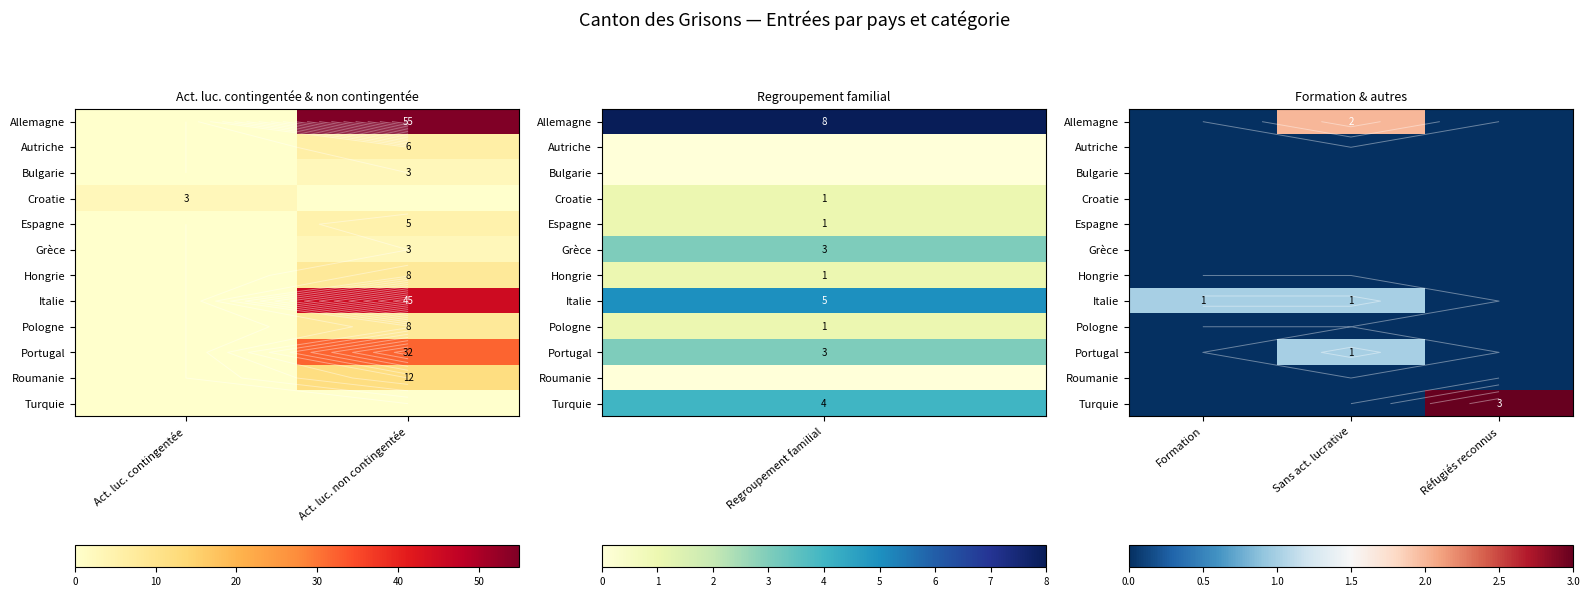

At how many categories does at least one series exceed 2?

1